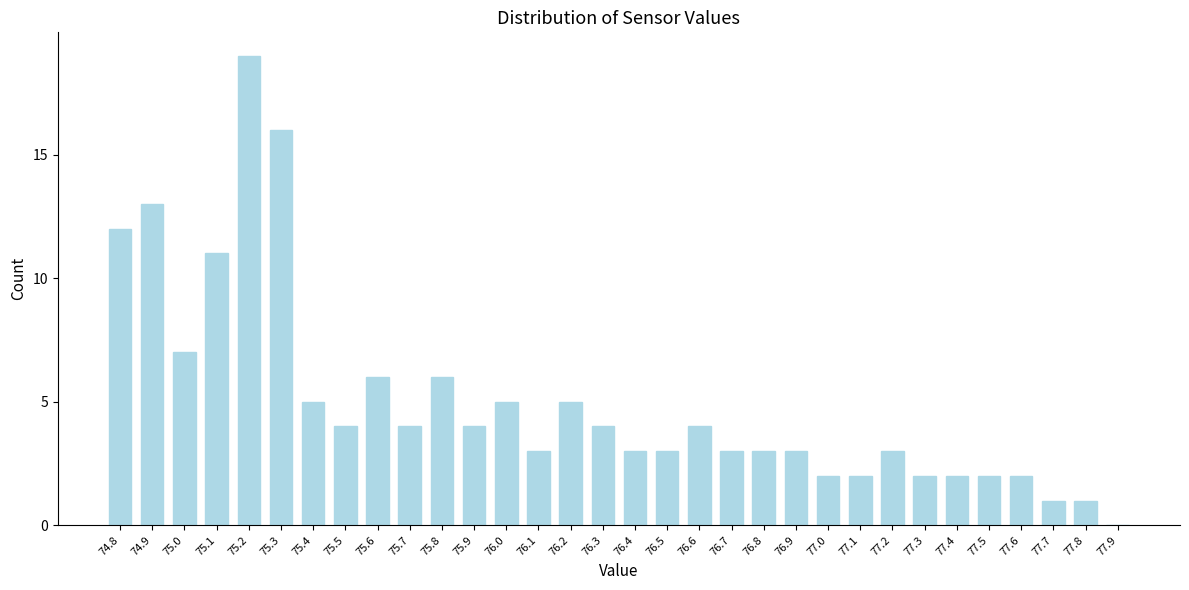

Reading left to right, transcribe this chart: for each bar, give the range it covers on the x-axis and its height. The values are not printed on the chart, so give them approximately, as read against the axis.

74.75 to 74.85: 12
74.85 to 74.95: 13
74.95 to 75.05: 7
75.05 to 75.15: 11
75.15 to 75.25: 19
75.25 to 75.35: 16
75.35 to 75.45: 5
75.45 to 75.55: 4
75.55 to 75.65: 6
75.65 to 75.75: 4
75.75 to 75.85: 6
75.85 to 75.95: 4
75.95 to 76.05: 5
76.05 to 76.15: 3
76.15 to 76.25: 5
76.25 to 76.35: 4
76.35 to 76.45: 3
76.45 to 76.55: 3
76.55 to 76.65: 4
76.65 to 76.75: 3
76.75 to 76.85: 3
76.85 to 76.95: 3
76.95 to 77.05: 2
77.05 to 77.15: 2
77.15 to 77.25: 3
77.25 to 77.35: 2
77.35 to 77.45: 2
77.45 to 77.55: 2
77.55 to 77.65: 2
77.65 to 77.75: 1
77.75 to 77.85: 1
77.85 to 77.95: 0